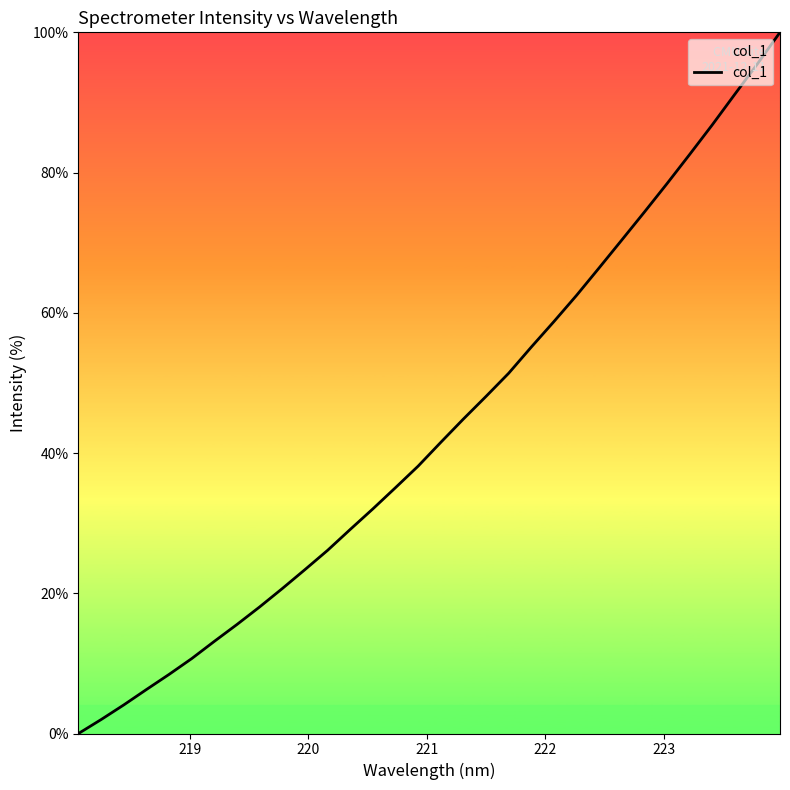

What is the difference between the maximum and minimum values?

100.0